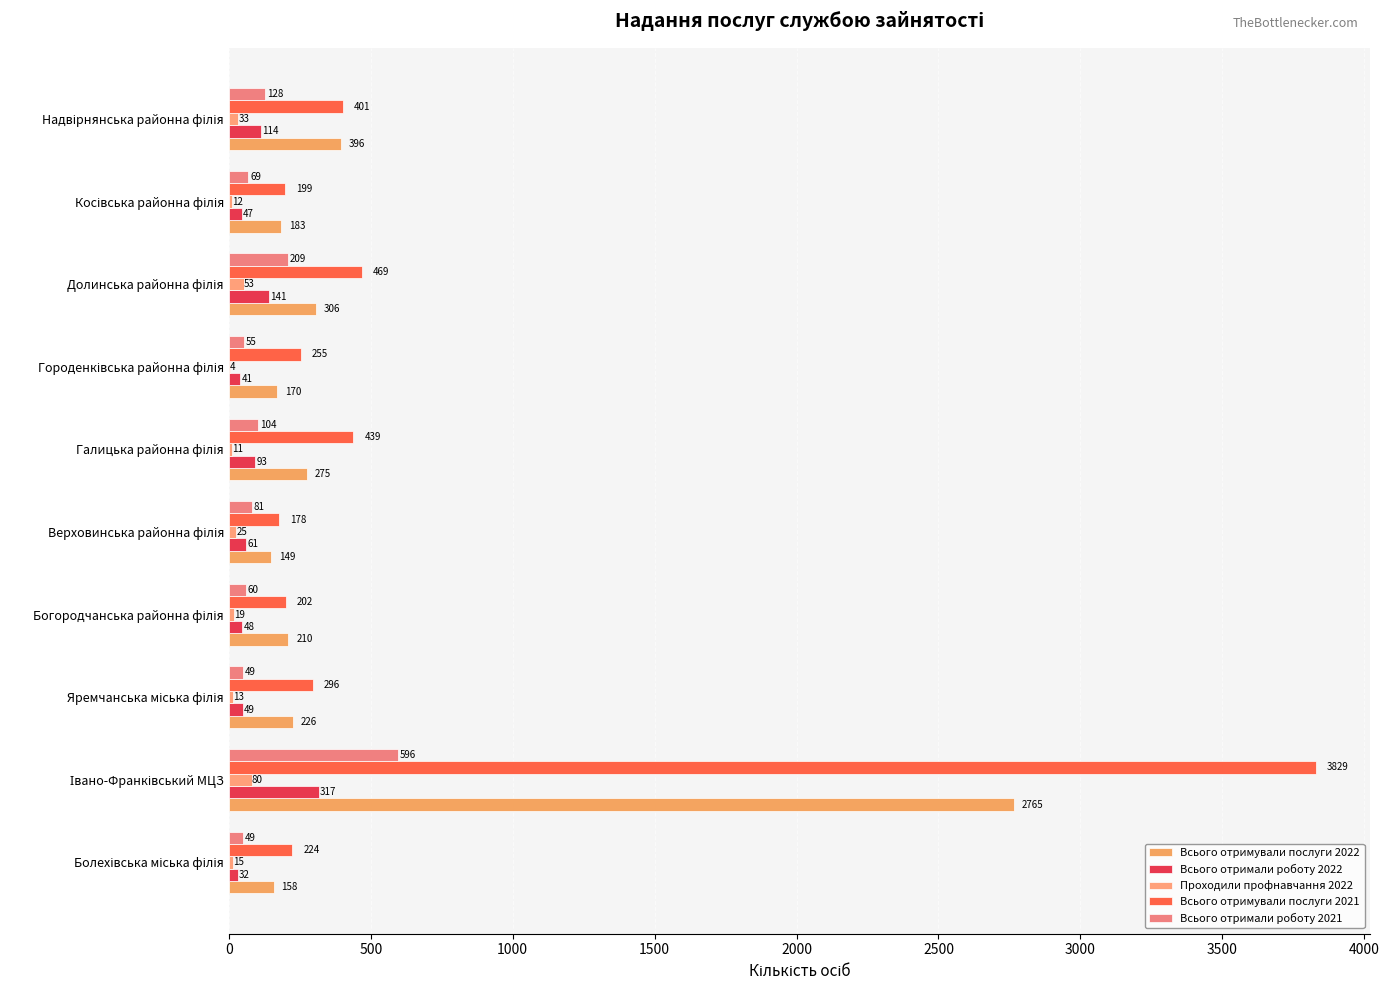

Count the number of categories in the chart.

10